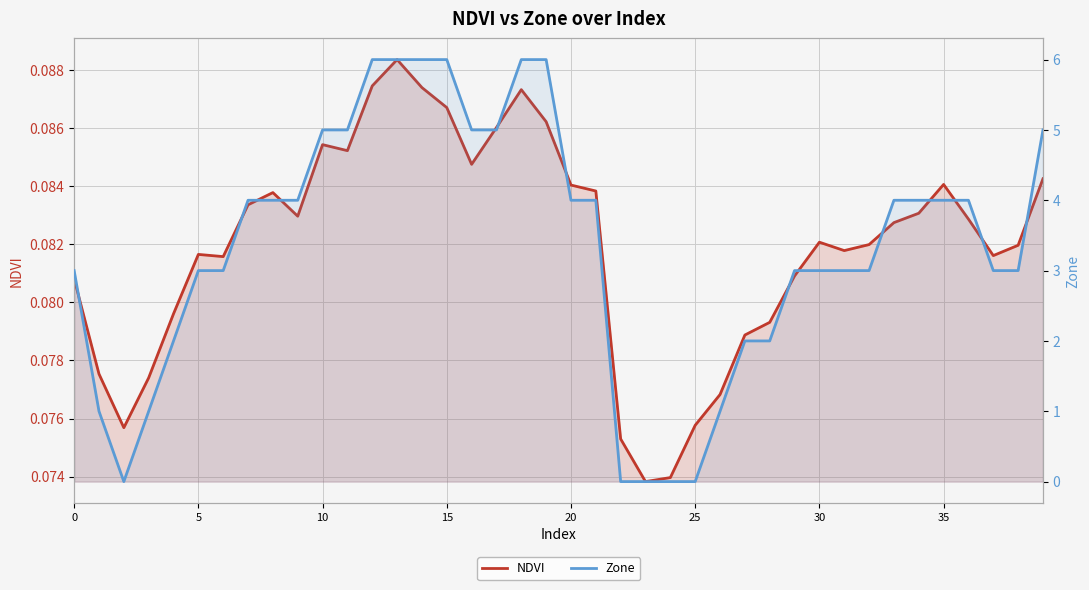

Which series has the largest range (max minus min)?

Zone